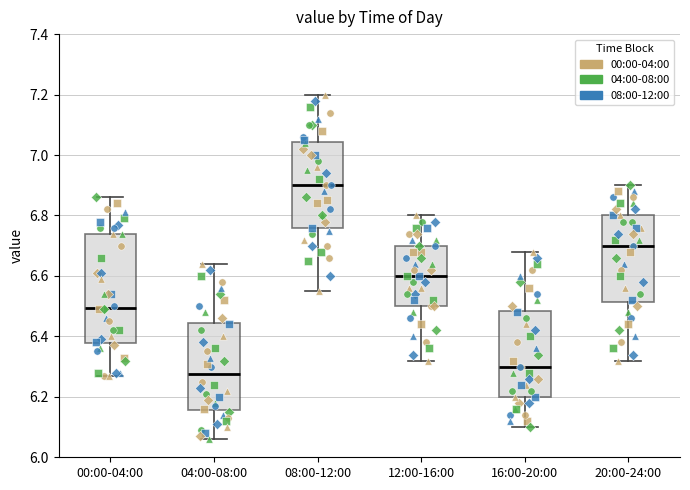

Which box's median line is the highest?

08:00-12:00